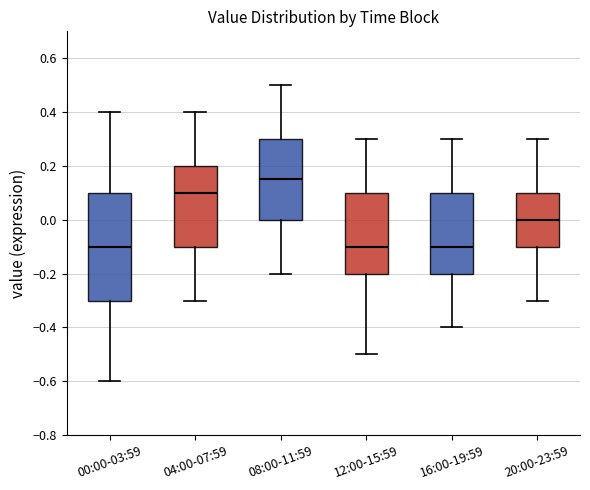

Which box is the tallest, from its lower edge to its upper edge?

00:00-03:59